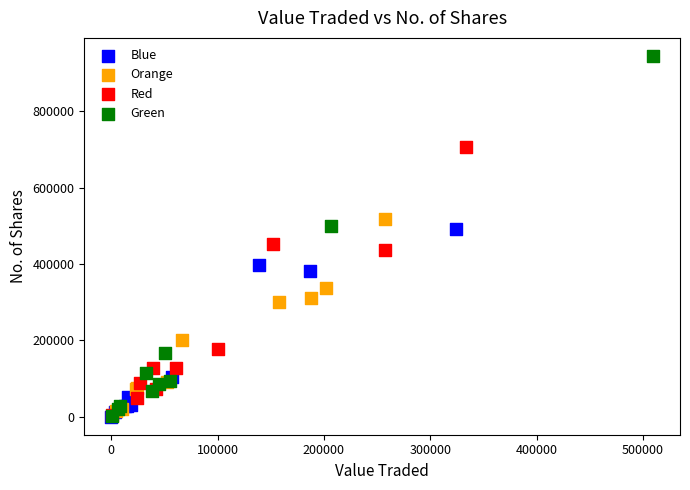

Which series has the widest spread of Y values?

Green